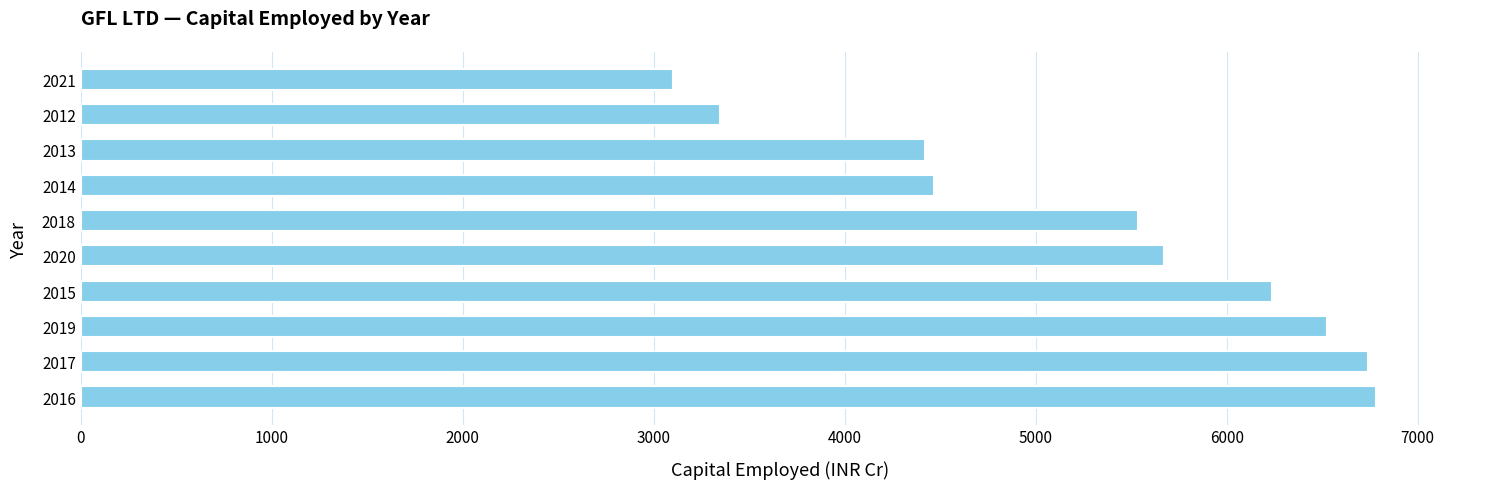

What is the difference between the maximum and second lowest values?

3439.2